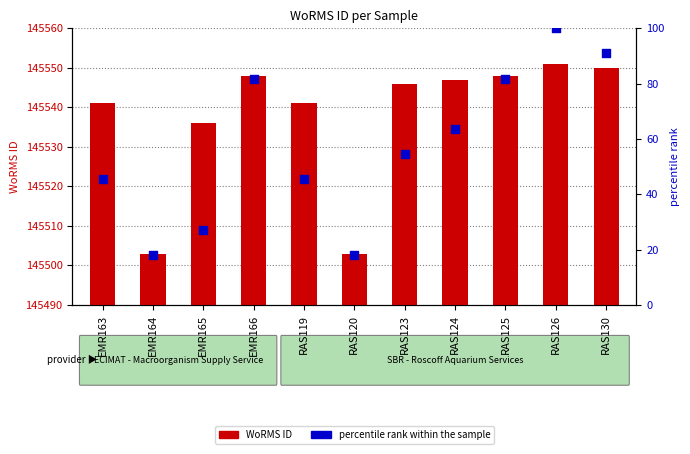

Which series has the widest spread of Y values?

percentile rank within the sample